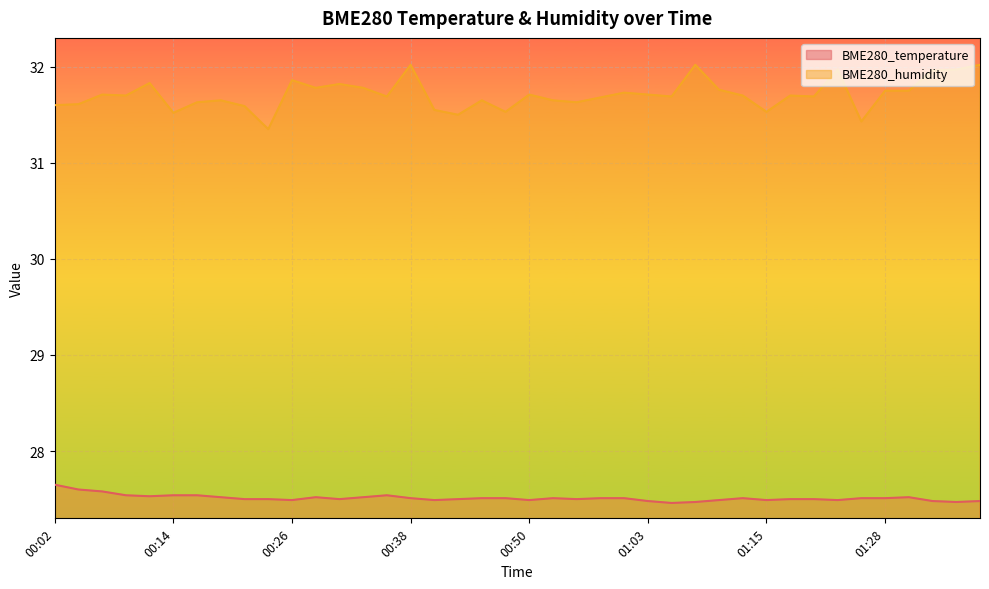

What is the difference between the highest and lowest values at 00:21?

4.1